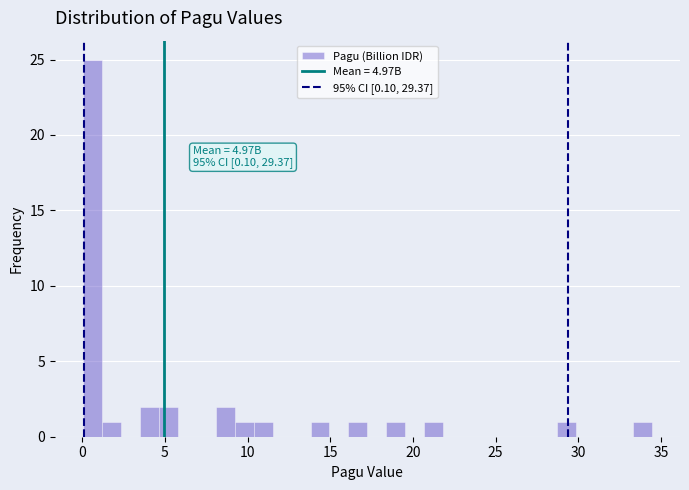

Read against the x-axis, roughly where is the centre of the tallest bar?

0.5